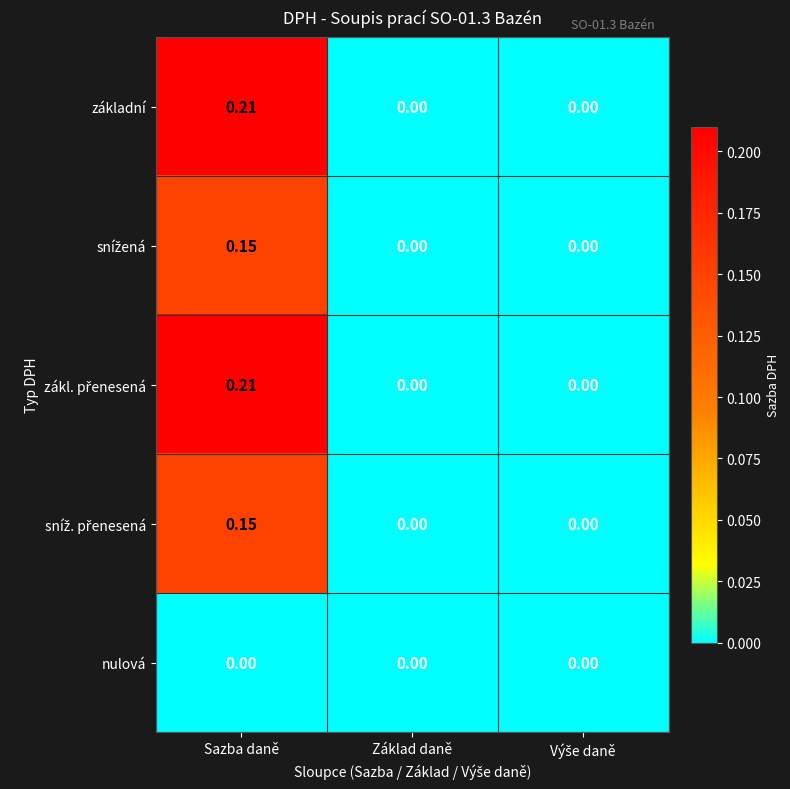

Which label corresponds to the largest value in the chart?

Sazba daně